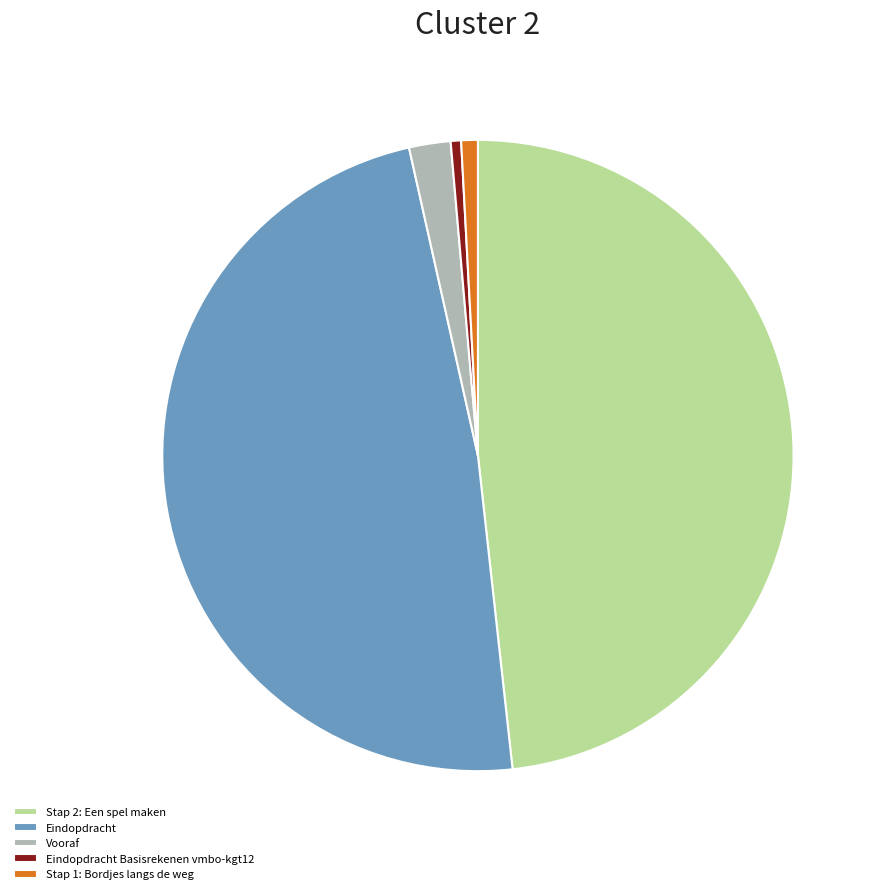

Does Eindopdracht Basisrekenen vmbo-kgt12 represent more than half of the total?

No